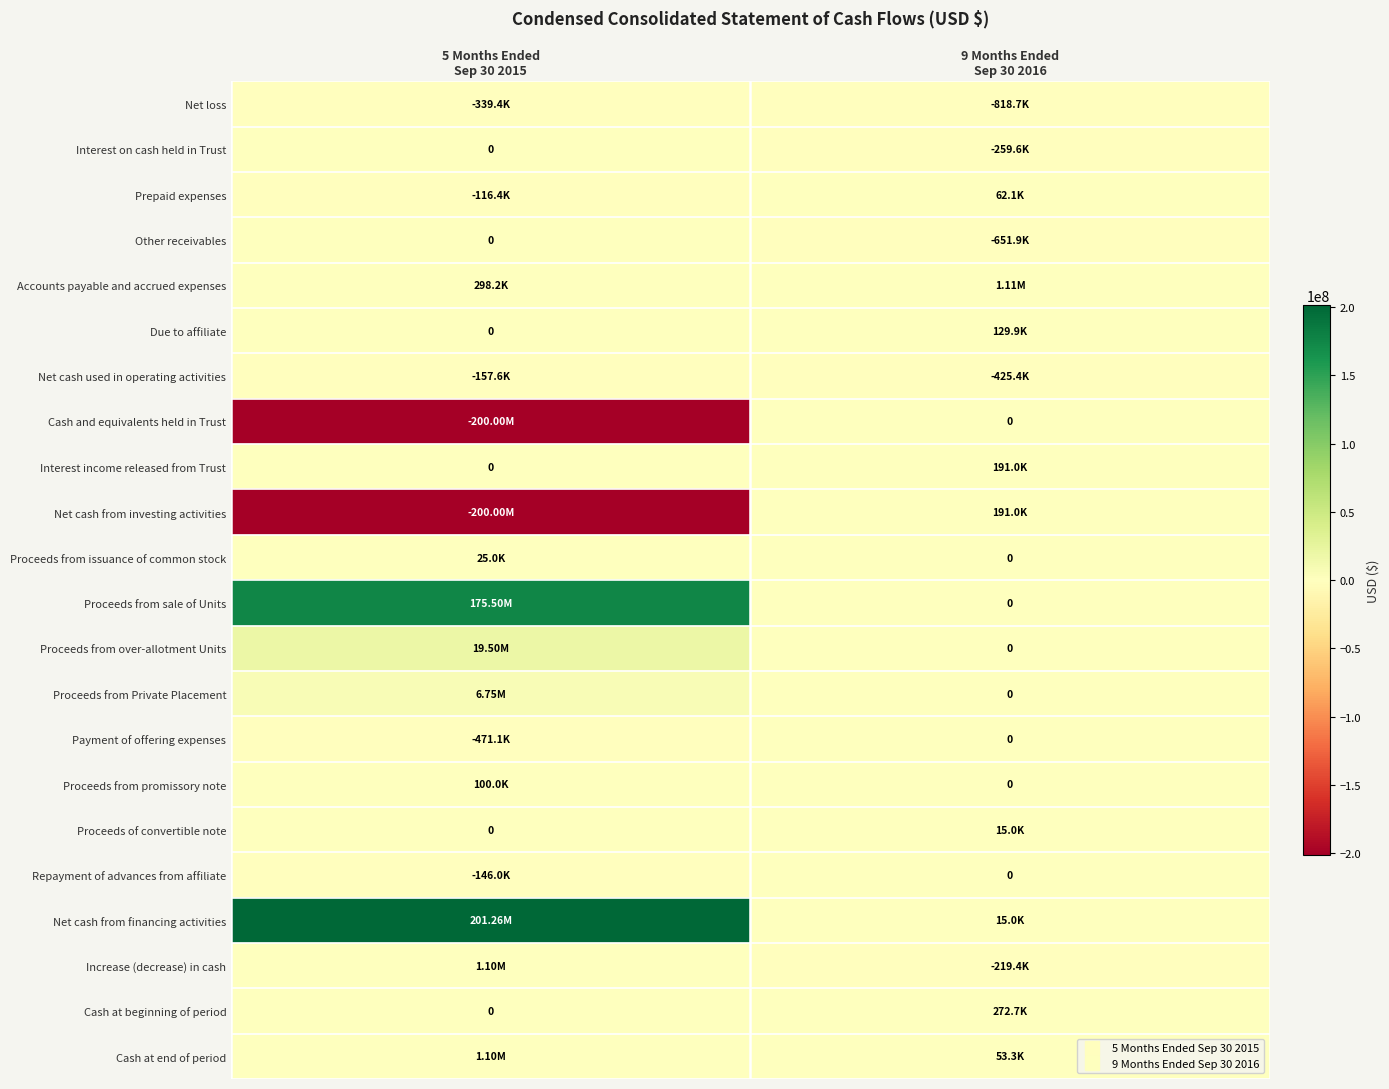

Between 5 Months Ended Sep 30 2015 and 9 Months Ended Sep 30 2016, which series saw the biggest shift?

Net cash from financing activities